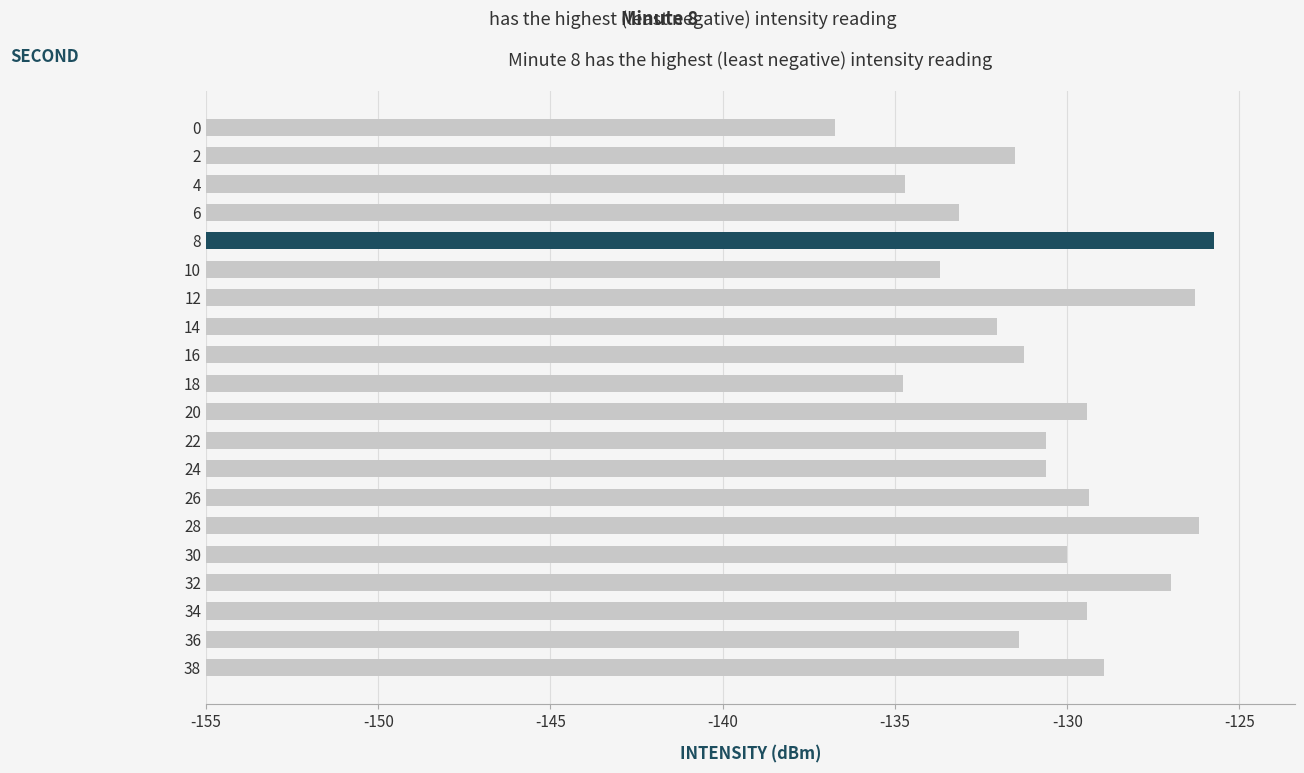

What is the difference between the maximum and minimum values?

11.0